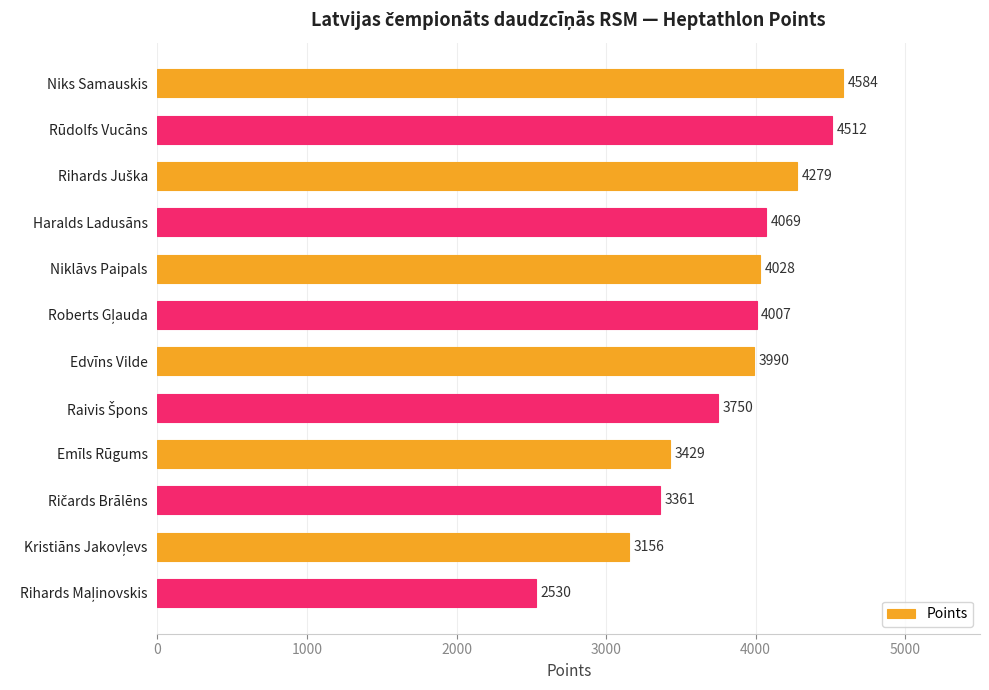

Is it true that the value at Rūdolfs Vucāns is 4512?

True